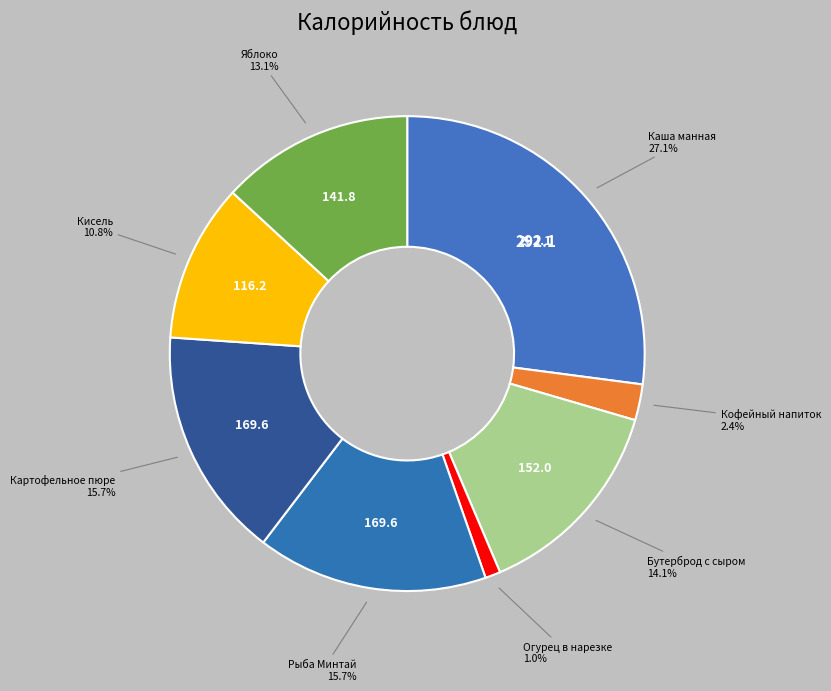

To the nearest percent, what is the difference between the largest and smallest slice percentages?

26%